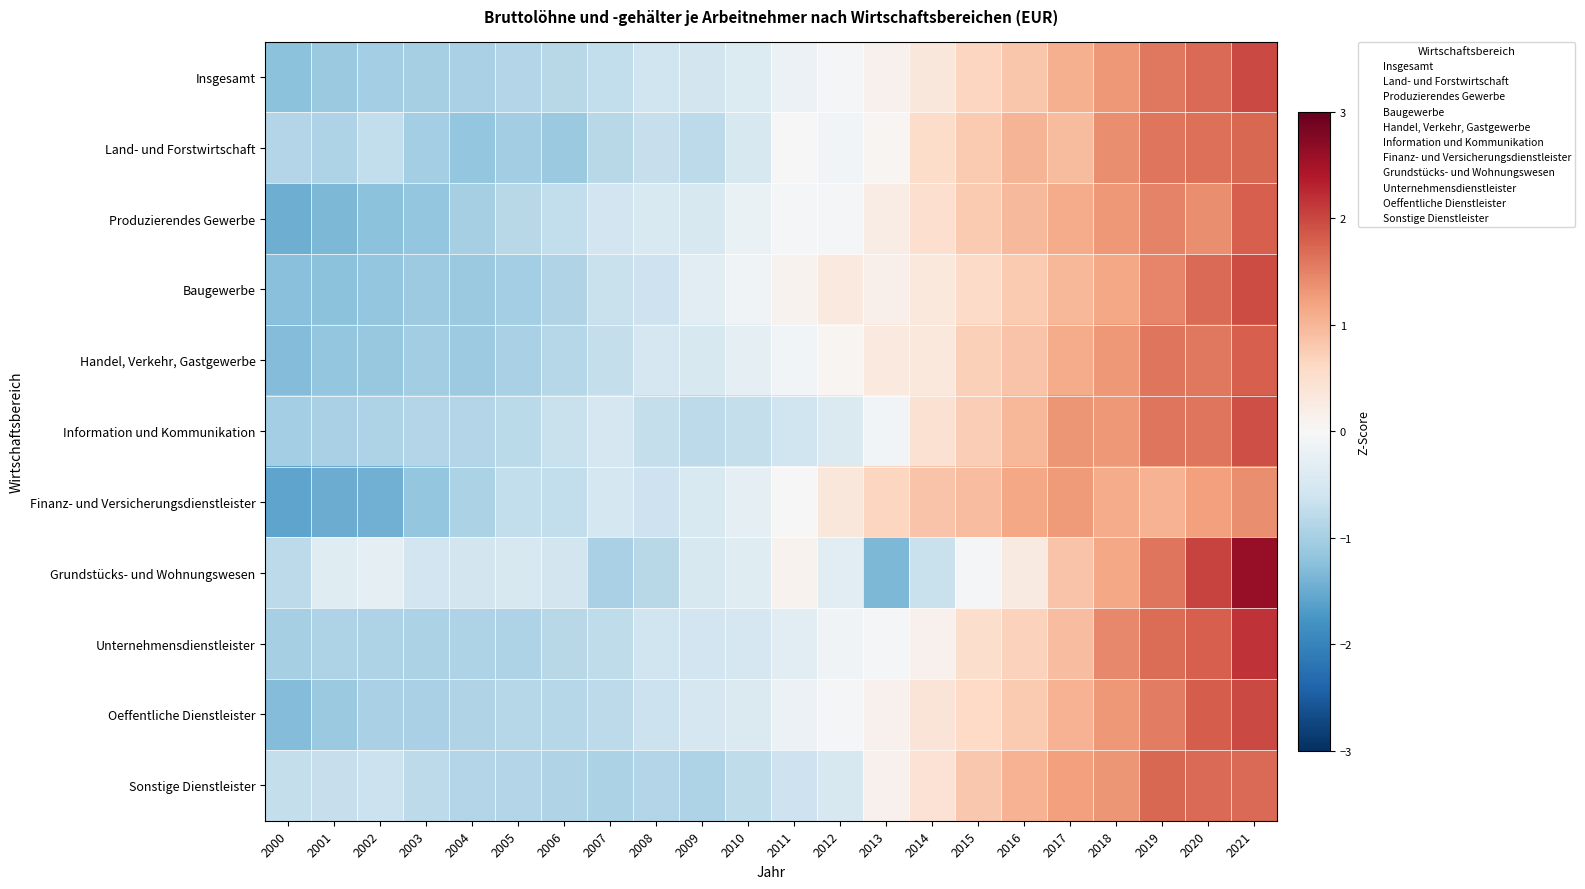

Reading left to right, what are all the values shown in this chart?

Insgesamt: 2000=-1.2	2001=-1.1	2002=-1.0	2003=-1.0	2004=-1.0	2005=-0.9	2006=-0.8	2007=-0.7	2008=-0.6	2009=-0.5	2010=-0.4	2011=-0.2	2012=-0.1	2013=0.1	2014=0.3	2015=0.7	2016=0.8	2017=1.1	2018=1.3	2019=1.6	2020=1.7	2021=2.0
Land- und Forstwirtschaft: 2000=-0.9	2001=-0.9	2002=-0.7	2003=-1.0	2004=-1.2	2005=-1.0	2006=-1.1	2007=-0.8	2008=-0.7	2009=-0.8	2010=-0.5	2011=-0.0	2012=-0.1	2013=0.0	2014=0.6	2015=0.8	2016=1.0	2017=0.9	2018=1.4	2019=1.6	2020=1.7	2021=1.7
Produzierendes Gewerbe: 2000=-1.5	2001=-1.3	2002=-1.2	2003=-1.2	2004=-1.0	2005=-0.8	2006=-0.7	2007=-0.6	2008=-0.5	2009=-0.5	2010=-0.2	2011=-0.0	2012=-0.0	2013=0.2	2014=0.5	2015=0.8	2016=1.0	2017=1.1	2018=1.3	2019=1.5	2020=1.4	2021=1.8
Baugewerbe: 2000=-1.3	2001=-1.2	2002=-1.2	2003=-1.1	2004=-1.1	2005=-1.0	2006=-0.9	2007=-0.7	2008=-0.6	2009=-0.3	2010=-0.1	2011=0.1	2012=0.3	2013=0.2	2014=0.3	2015=0.6	2016=0.8	2017=1.0	2018=1.2	2019=1.5	2020=1.7	2021=2.0
Handel, Verkehr, Gastgewerbe: 2000=-1.3	2001=-1.2	2002=-1.1	2003=-1.0	2004=-1.1	2005=-1.0	2006=-0.9	2007=-0.7	2008=-0.5	2009=-0.5	2010=-0.3	2011=-0.1	2012=0.1	2013=0.3	2014=0.3	2015=0.7	2016=0.9	2017=1.1	2018=1.3	2019=1.6	2020=1.6	2021=1.8
Information und Kommunikation: 2000=-1.0	2001=-1.0	2002=-0.9	2003=-0.9	2004=-0.9	2005=-0.8	2006=-0.7	2007=-0.5	2008=-0.7	2009=-0.8	2010=-0.7	2011=-0.6	2012=-0.4	2013=-0.1	2014=0.4	2015=0.7	2016=1.0	2017=1.3	2018=1.3	2019=1.6	2020=1.6	2021=1.9
Finanz- und Versicherungsdienstleister: 2000=-1.6	2001=-1.5	2002=-1.5	2003=-1.2	2004=-1.0	2005=-0.7	2006=-0.7	2007=-0.5	2008=-0.6	2009=-0.5	2010=-0.3	2011=0.0	2012=0.3	2013=0.6	2014=0.9	2015=0.9	2016=1.2	2017=1.3	2018=1.1	2019=1.0	2020=1.2	2021=1.4
Grundstücks- und Wohnungswesen: 2000=-0.8	2001=-0.4	2002=-0.3	2003=-0.6	2004=-0.6	2005=-0.5	2006=-0.5	2007=-1.0	2008=-0.8	2009=-0.5	2010=-0.4	2011=0.1	2012=-0.3	2013=-1.4	2014=-0.7	2015=-0.0	2016=0.3	2017=0.9	2018=1.2	2019=1.6	2020=2.0	2021=2.6
Unternehmensdienstleister: 2000=-1.0	2001=-0.9	2002=-0.9	2003=-0.9	2004=-0.9	2005=-0.9	2006=-0.8	2007=-0.8	2008=-0.6	2009=-0.6	2010=-0.5	2011=-0.3	2012=-0.1	2013=-0.0	2014=0.1	2015=0.5	2016=0.7	2017=0.9	2018=1.4	2019=1.7	2020=1.8	2021=2.2
Oeffentliche Dienstleister: 2000=-1.3	2001=-1.1	2002=-1.0	2003=-1.0	2004=-0.9	2005=-0.9	2006=-0.8	2007=-0.8	2008=-0.6	2009=-0.5	2010=-0.4	2011=-0.2	2012=-0.1	2013=0.1	2014=0.4	2015=0.6	2016=0.8	2017=1.0	2018=1.3	2019=1.5	2020=1.8	2021=2.0
Sonstige Dienstleister: 2000=-0.7	2001=-0.7	2002=-0.6	2003=-0.8	2004=-0.9	2005=-0.9	2006=-0.9	2007=-0.9	2008=-0.9	2009=-0.9	2010=-0.8	2011=-0.6	2012=-0.5	2013=0.1	2014=0.4	2015=0.8	2016=1.0	2017=1.2	2018=1.3	2019=1.7	2020=1.7	2021=1.7